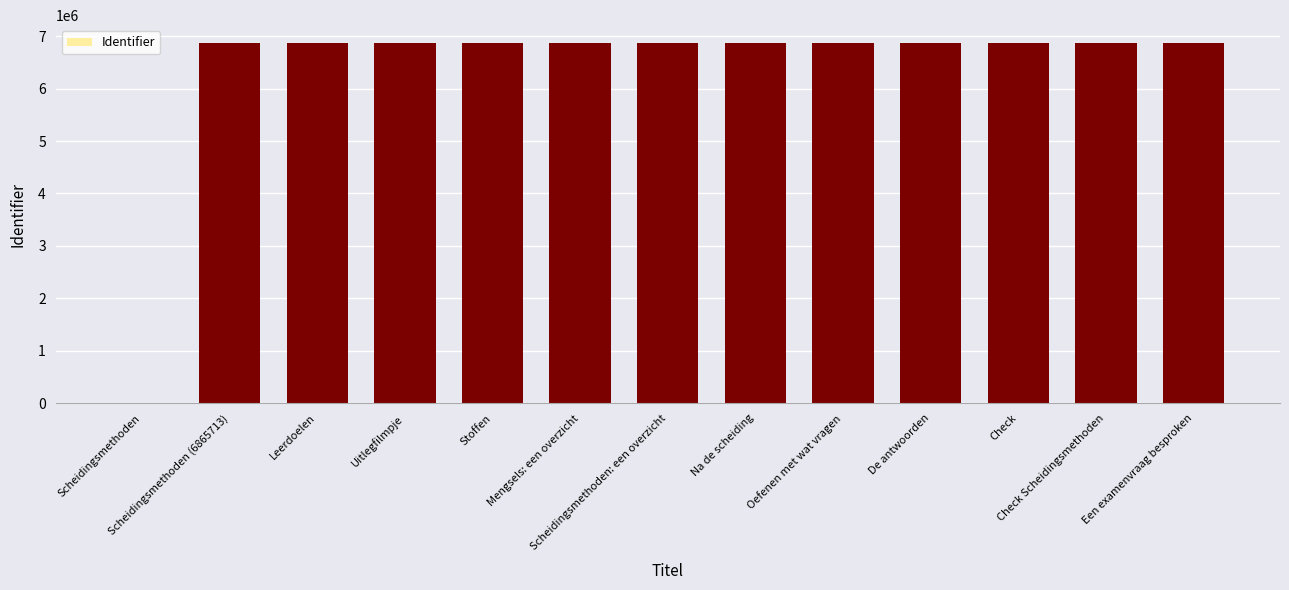

Is it true that the value at Een examenvraag besproken is 12001650?

False